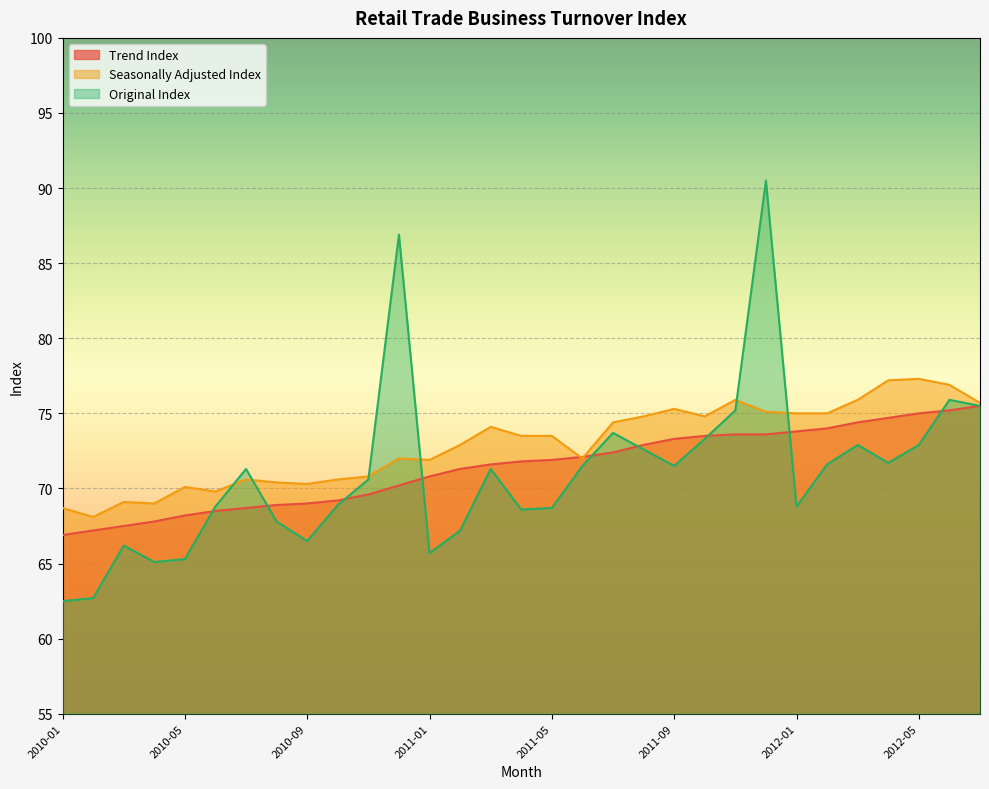

At which label does Original Index first exceed 71?

2010-07